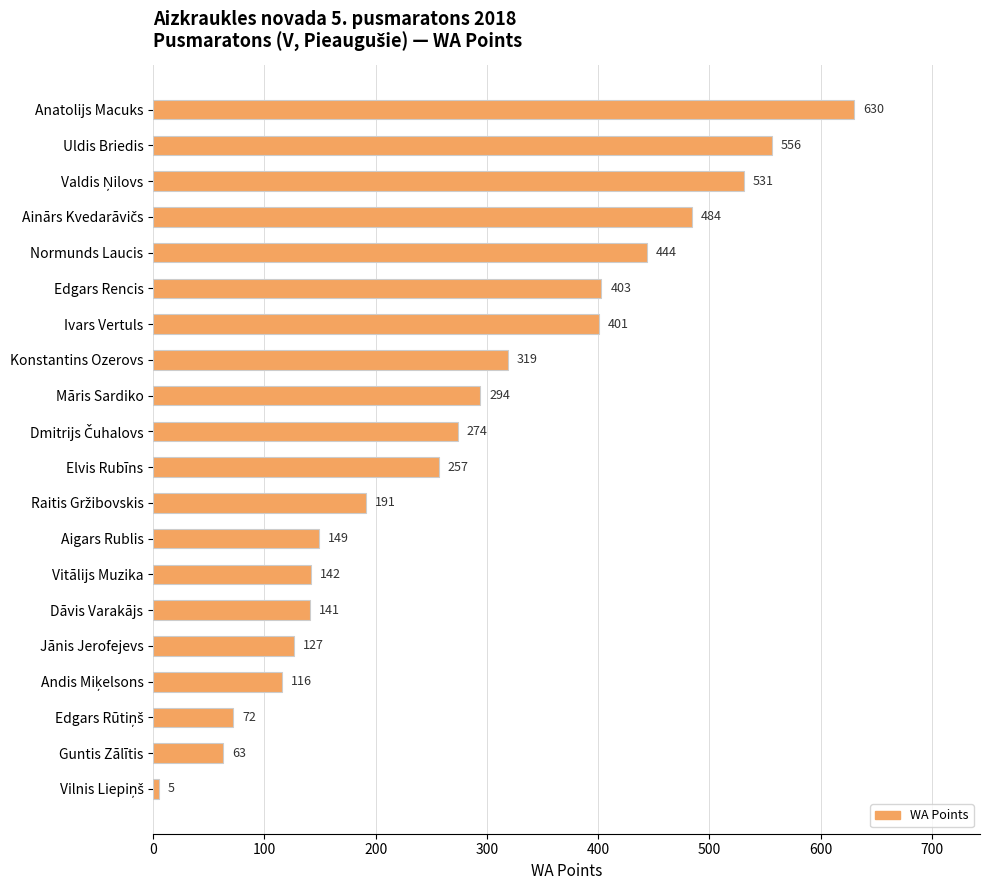

What is the label of the 13th bar from the bottom?

Konstantins Ozerovs